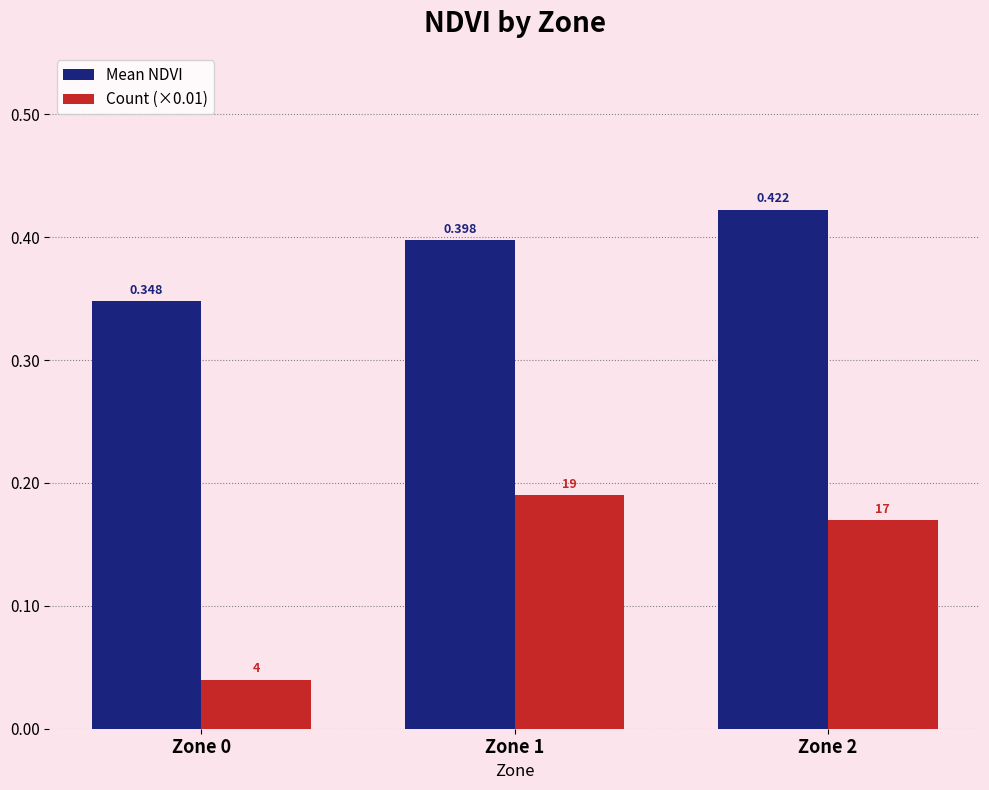

Rank the series by their maximum value, from highest to lowest.

Mean NDVI, Count (×0.01)